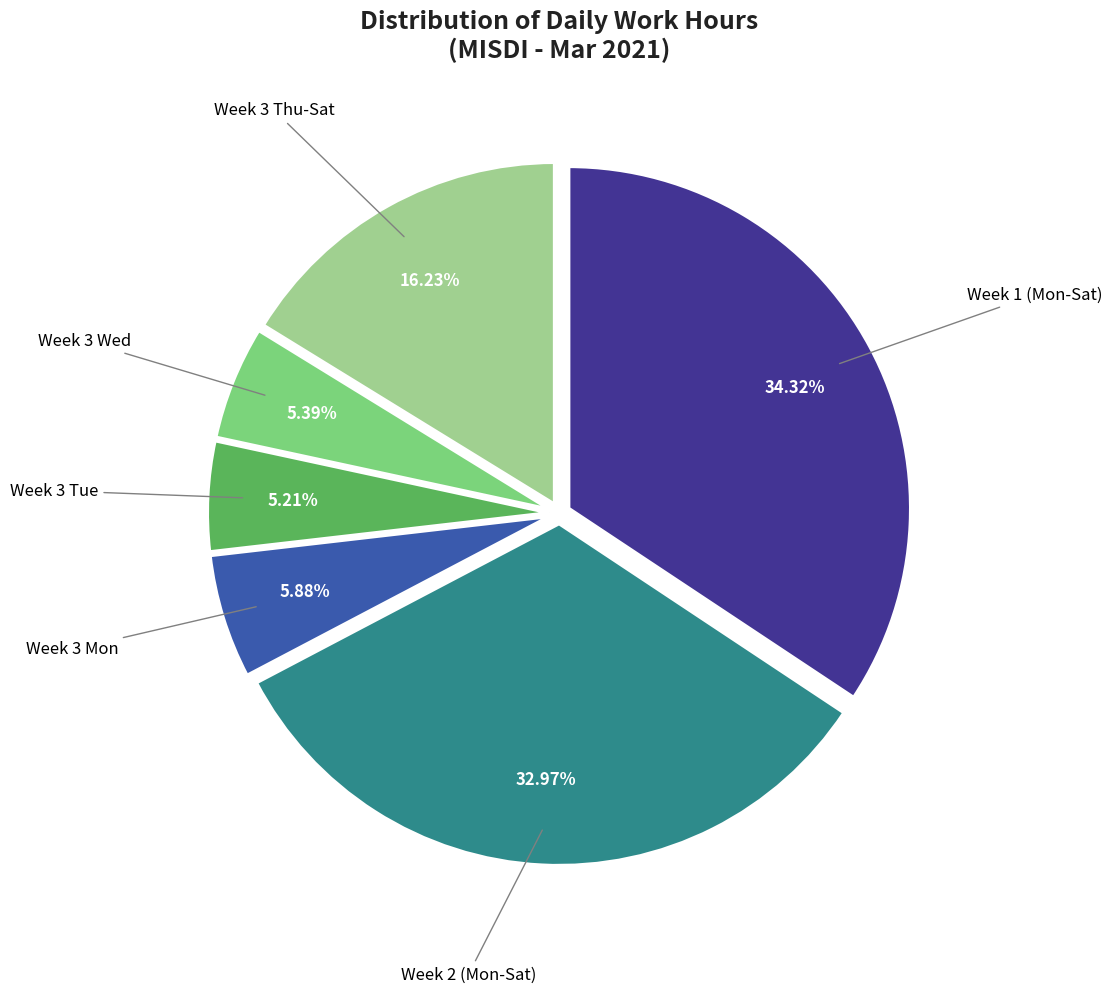

How many slices are in this pie chart?

6